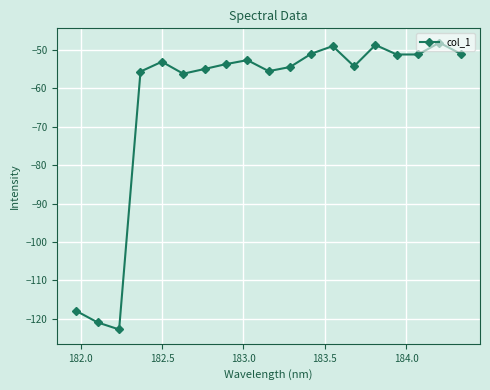

What is the average value?

-63.3